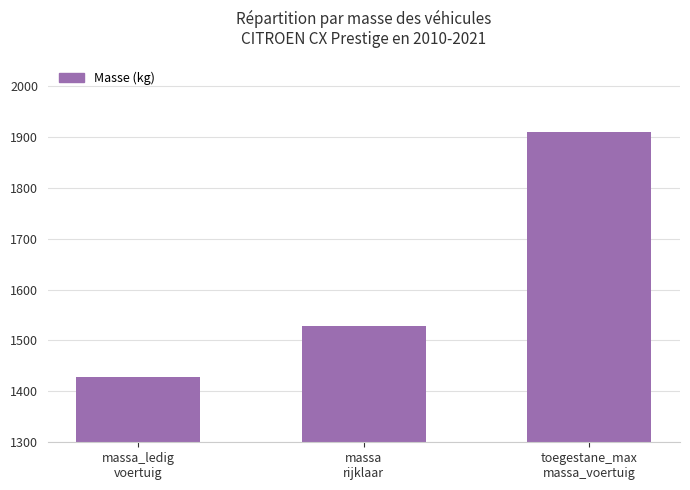

List the labels in order of value, smallest first.

massa_ledig
voertuig, massa
rijklaar, toegestane_max
massa_voertuig